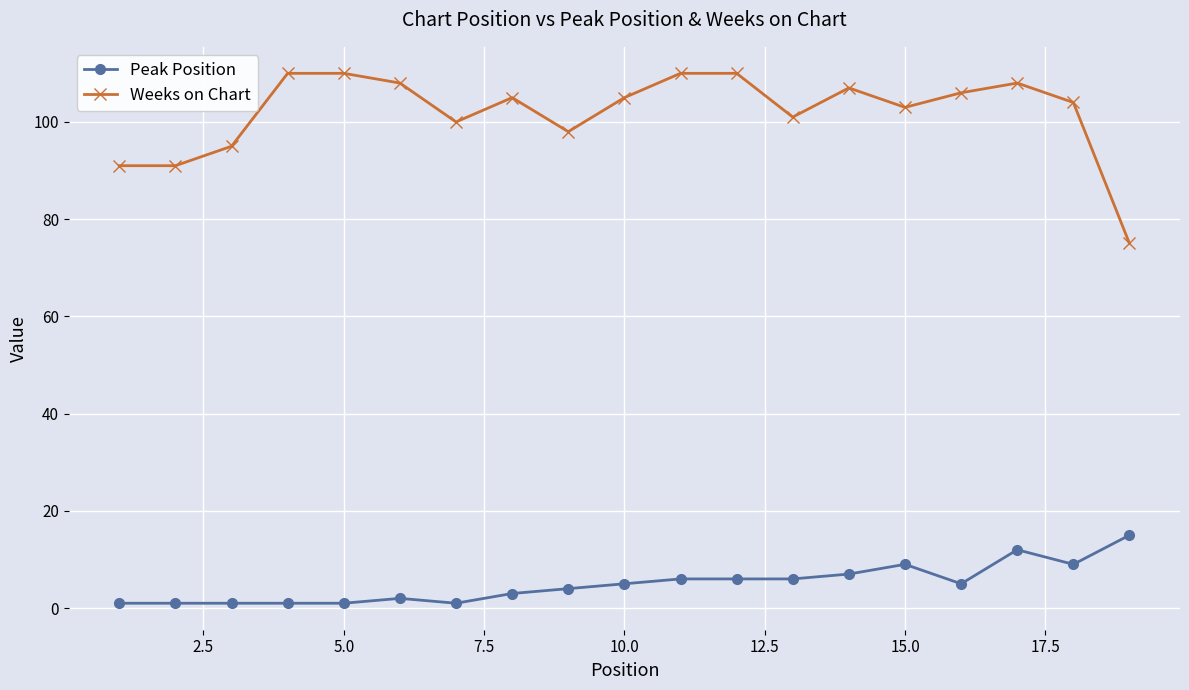

Rank the series by their maximum value, from highest to lowest.

Weeks on Chart, Peak Position